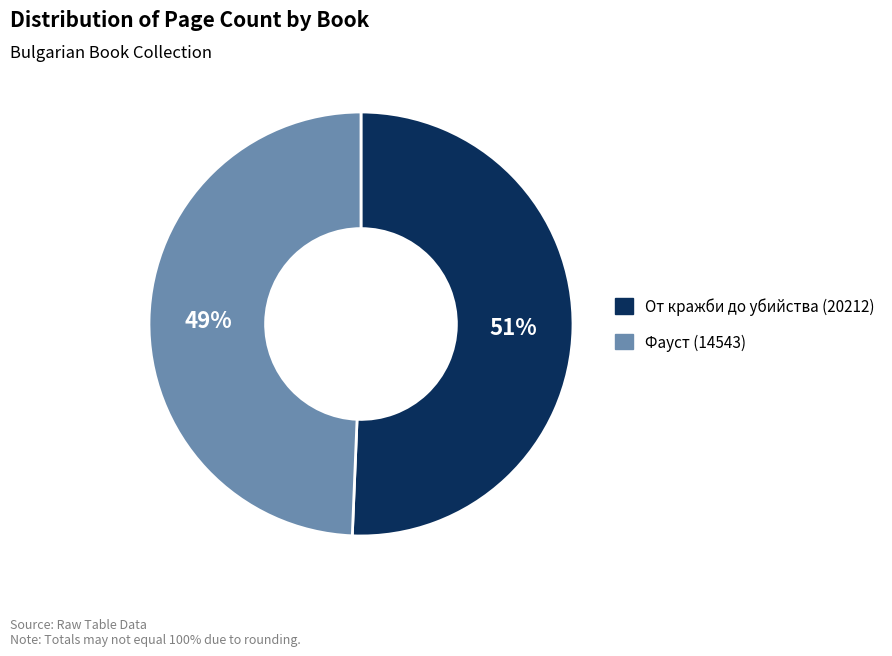

Is От кражби до убийства (20212) the majority of the pie?

Yes